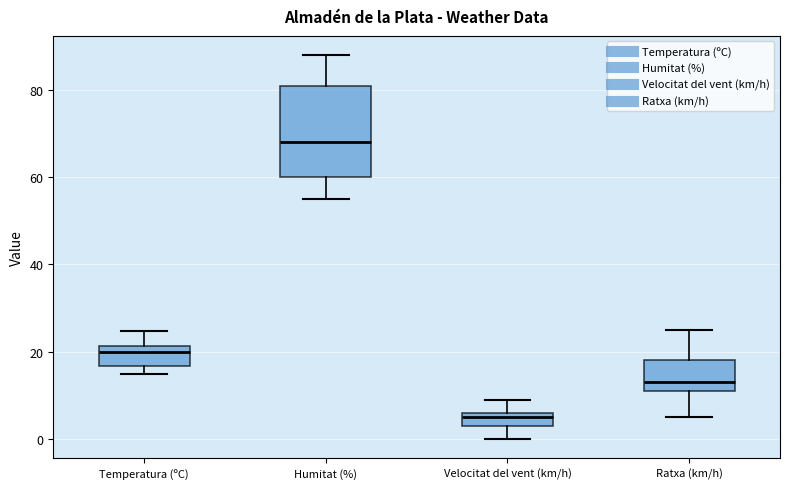

Which box is the tallest, from its lower edge to its upper edge?

Humitat (%)